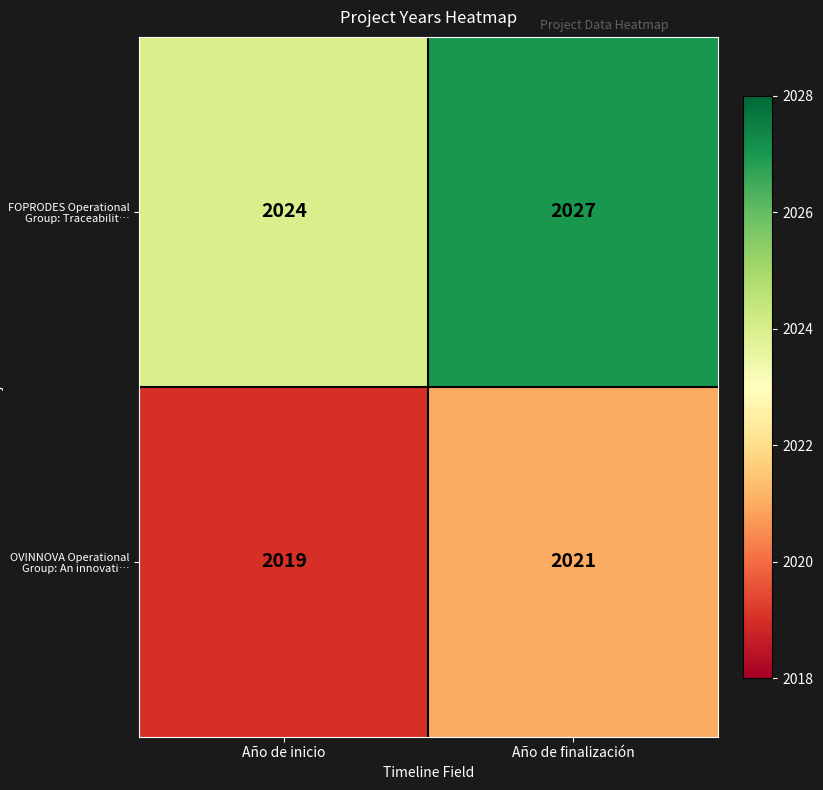

What is the spread (max minus min) of values at Año de finalización?

6